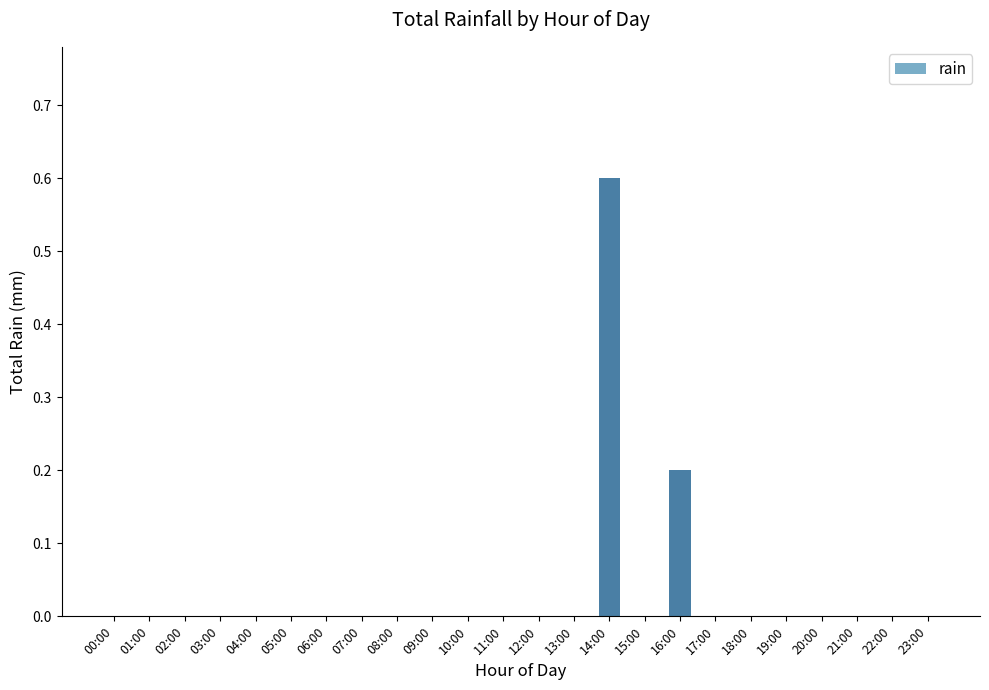

How many series are shown in this chart?

1